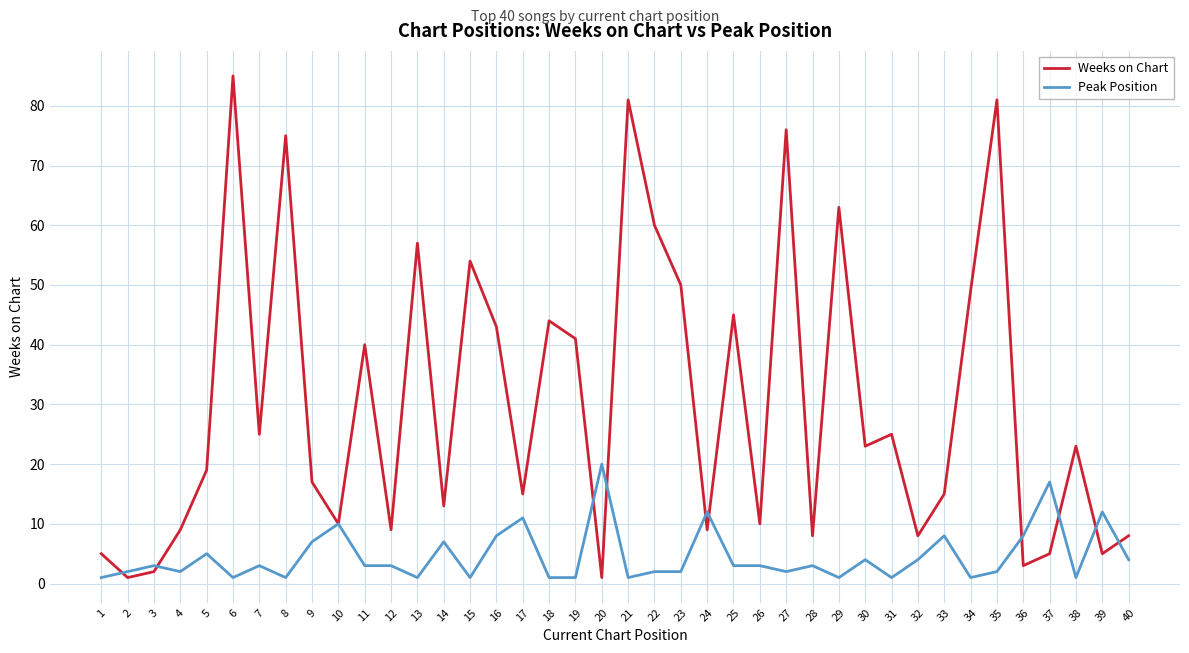

True or false: Weeks on Chart and Peak Position cross at least once.

True